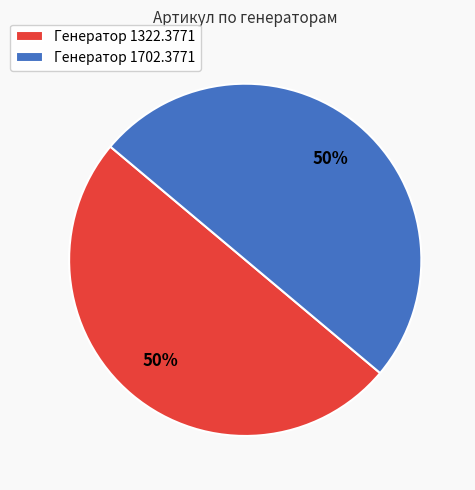

Is the sum of Генератор 1702.3771 and Генератор 1322.3771 greater than half?

Yes